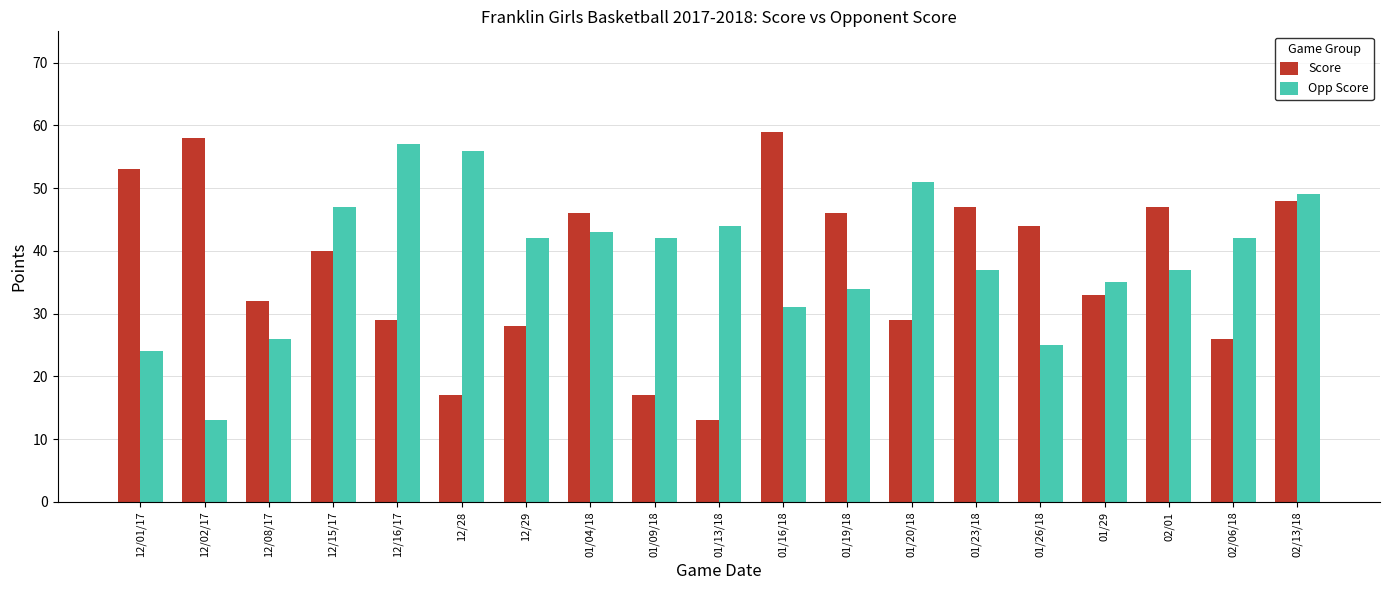

At 01/20/18, list the series in order from largest to smallest.

Opp Score, Score